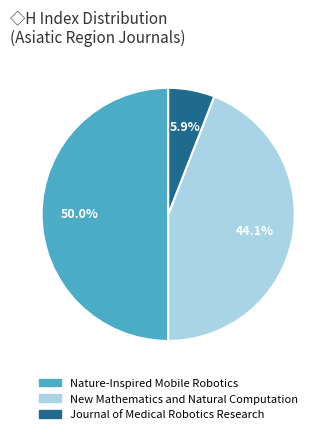

The Journal of Medical Robotics Research slice represents 15% of the pie. True or false?

False